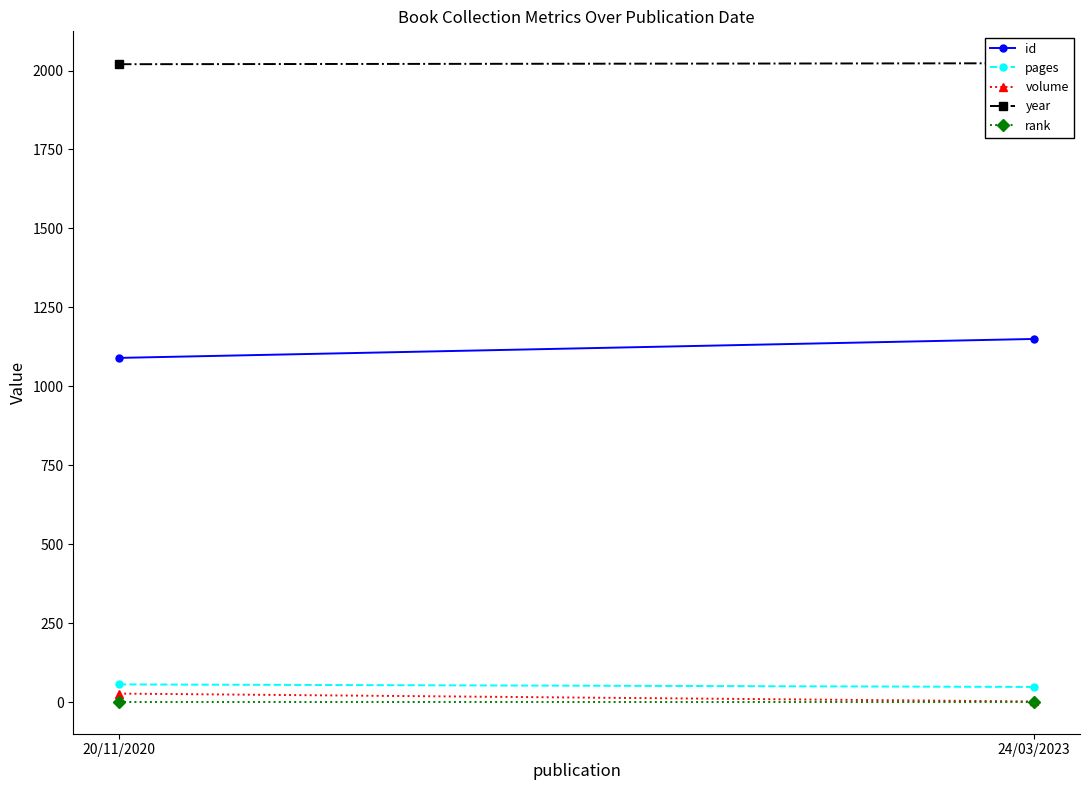

How many categories are shown in the chart?

2